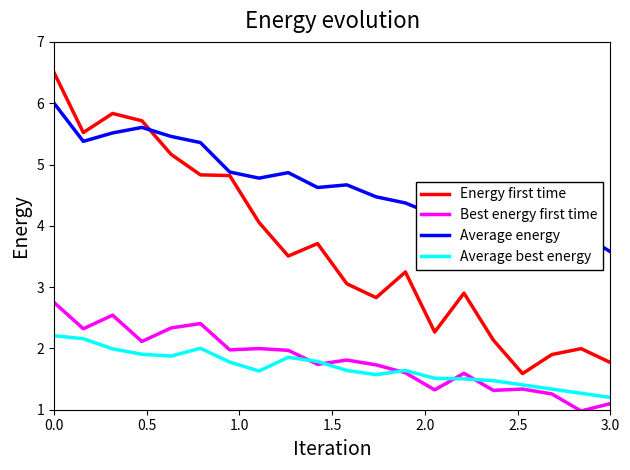

What is the highest value of the Average energy series?

6.0